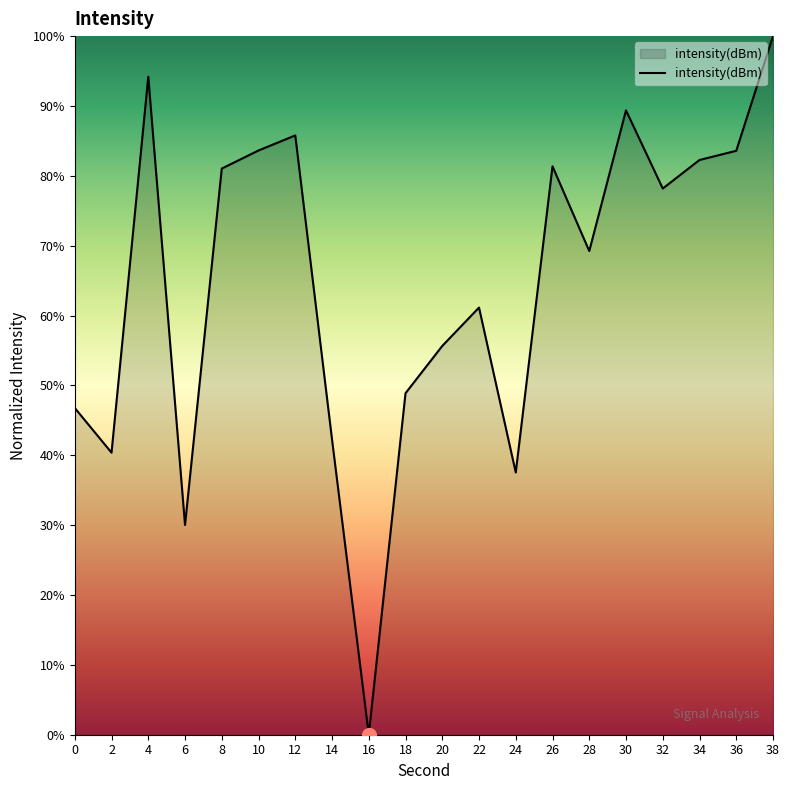

The value at 24 is 37.5. True or false?

True